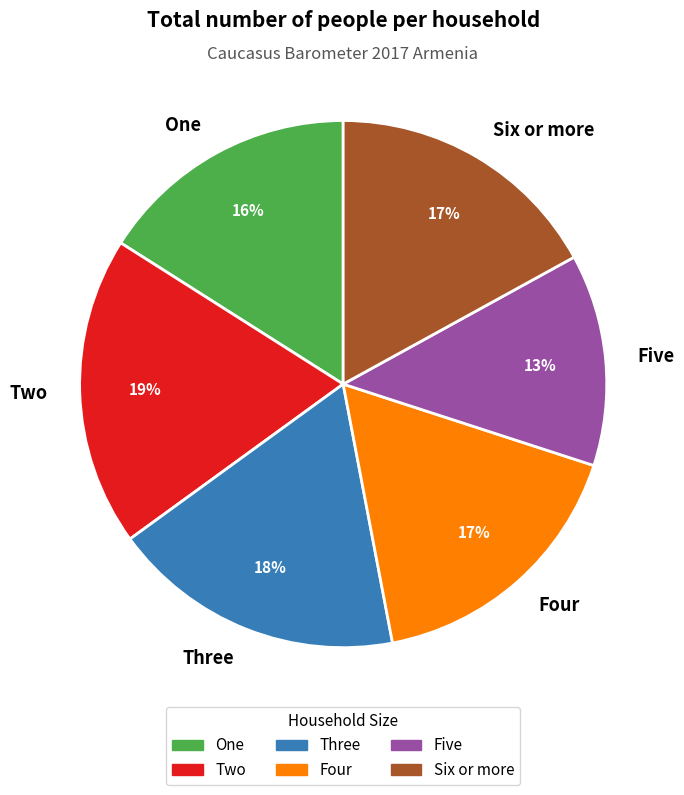

To the nearest percent, what percentage of the pie is Six or more?

17%